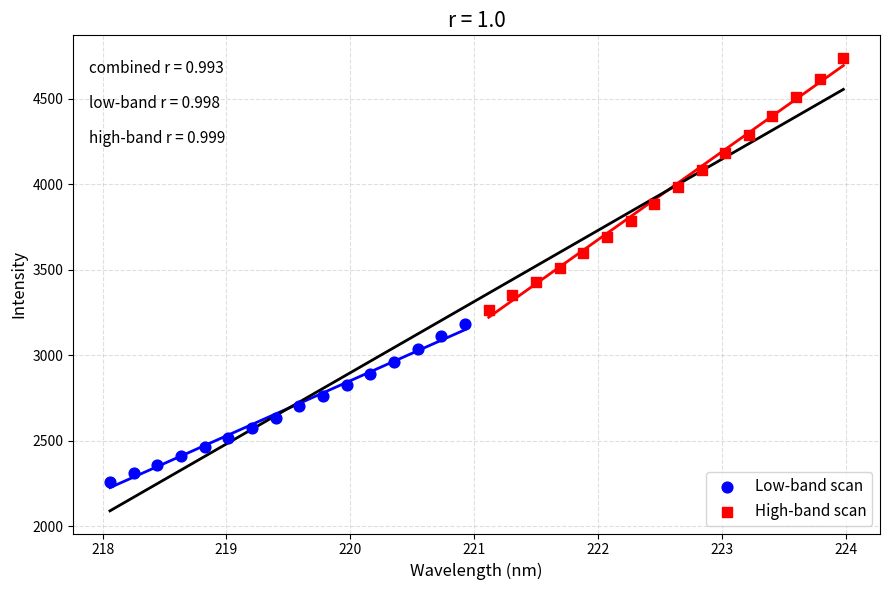

Which series has the largest Y range (max minus min)?

High-band scan